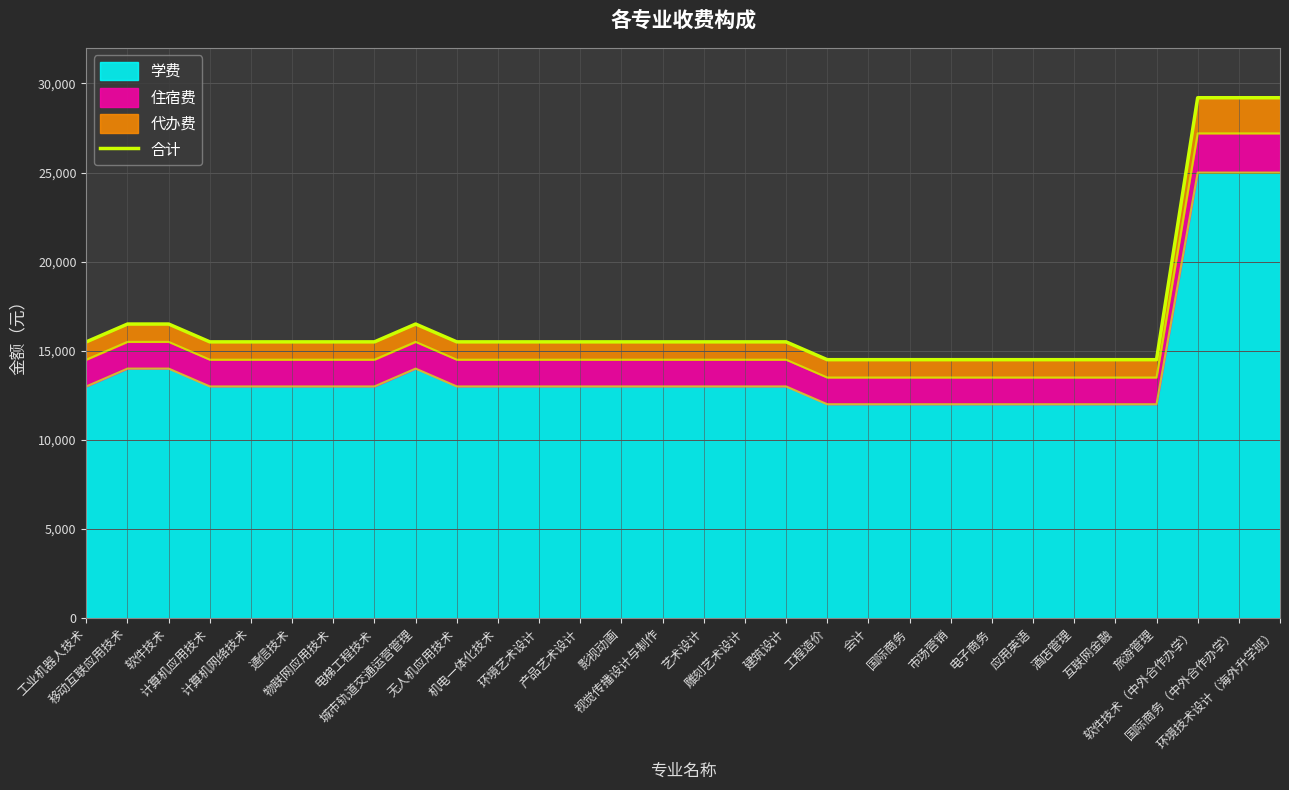

What position from the left is 建筑设计?

18